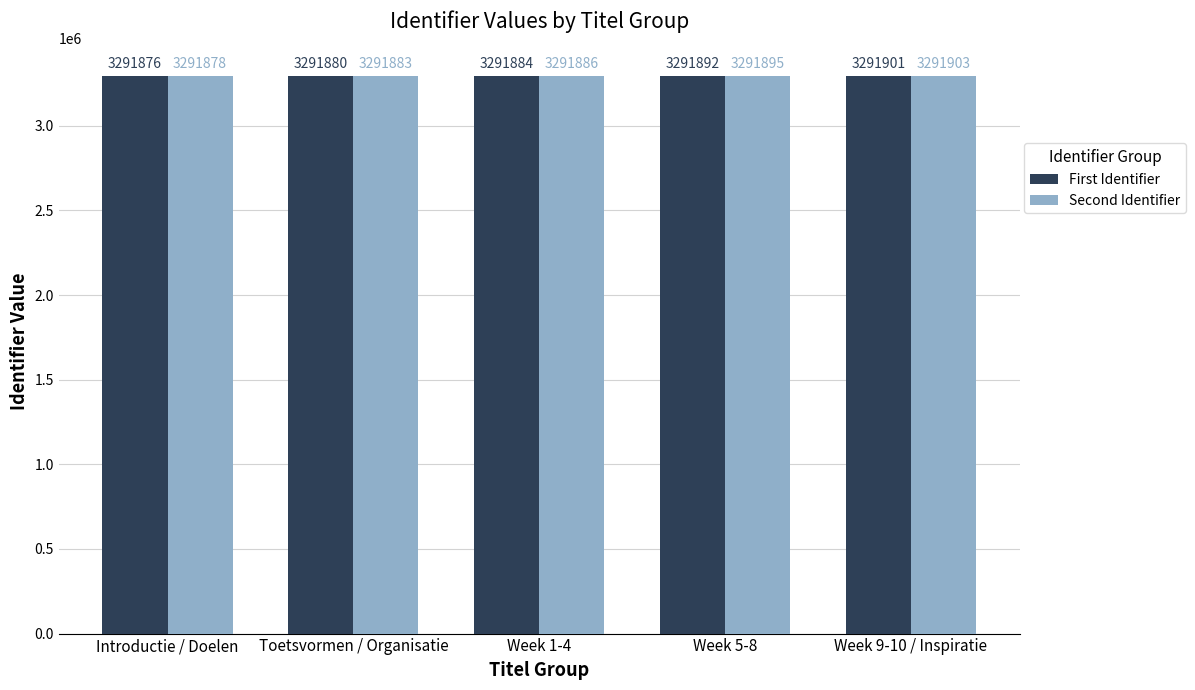

At which category is the sum across all series the highest?

Week 9-10 / Inspiratie